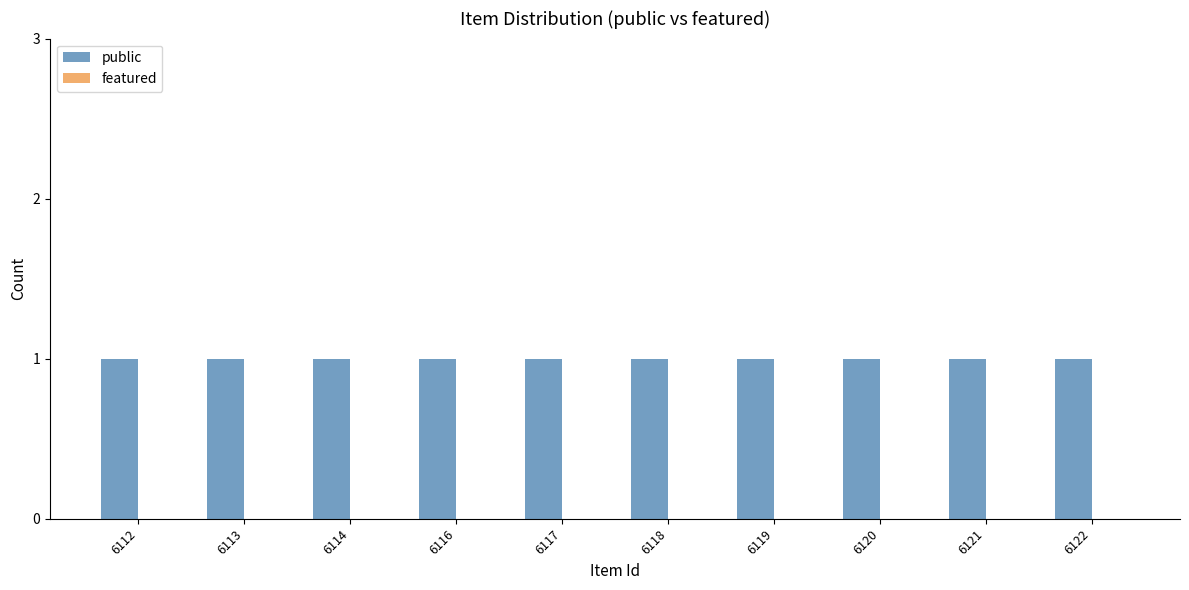

Reading left to right, list all the values displayed in this chart.

public: 6112=1	6113=1	6114=1	6116=1	6117=1	6118=1	6119=1	6120=1	6121=1	6122=1
featured: 6112=0	6113=0	6114=0	6116=0	6117=0	6118=0	6119=0	6120=0	6121=0	6122=0